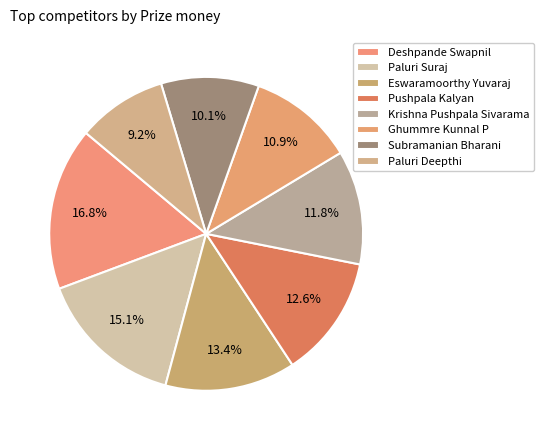

How many slices are in this pie chart?

8